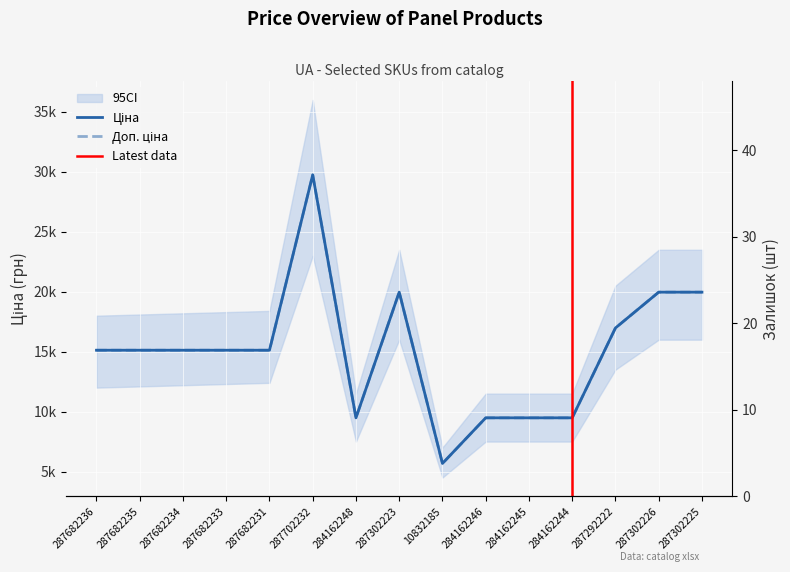

How many lines are shown in the chart?

3